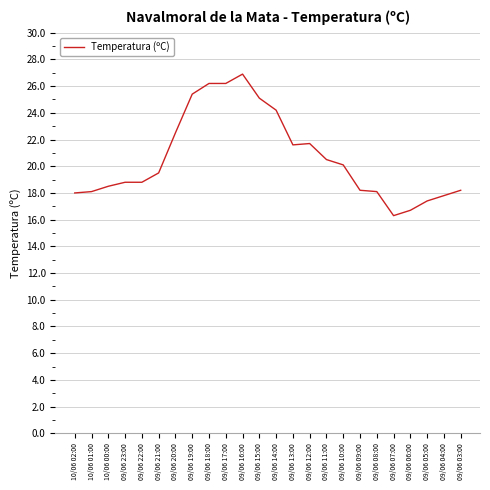

What is the change in value from 09/06 13:00 to 09/06 04:00?

-3.8